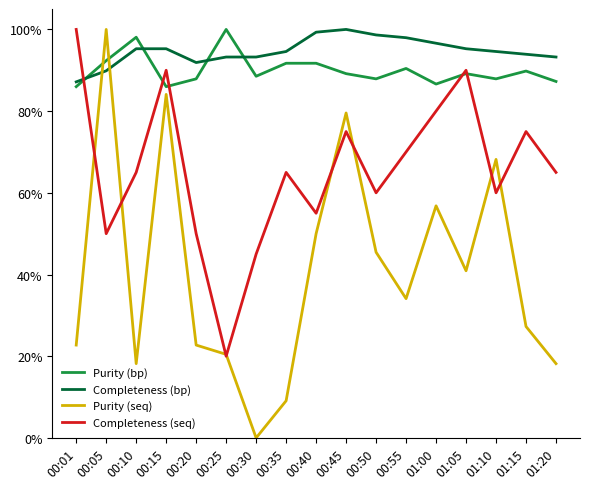

What is the spread (max minus min) of values at 00:01?

77.3